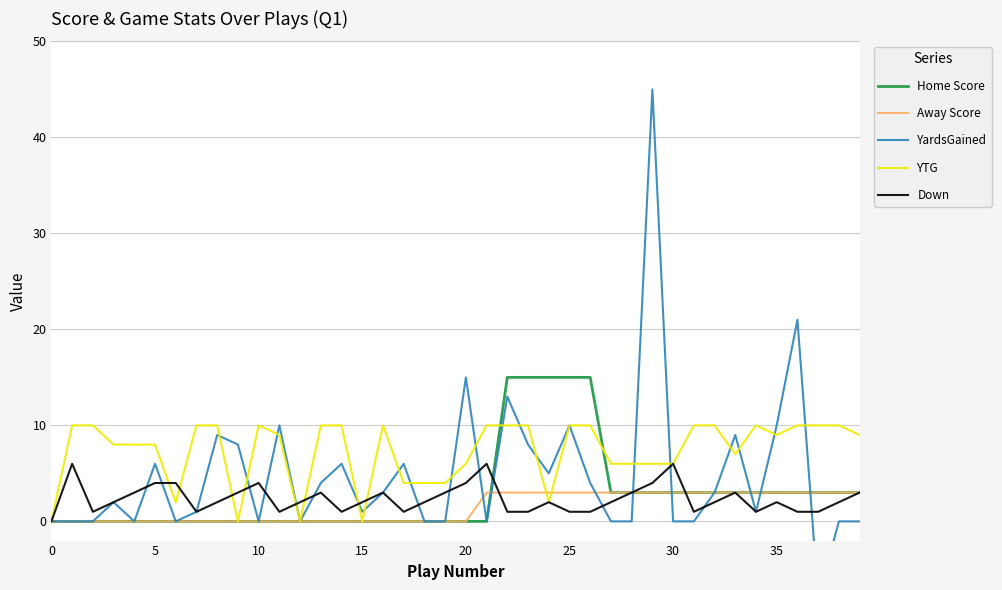

The Down series shows 3 at 13. True or false?

True